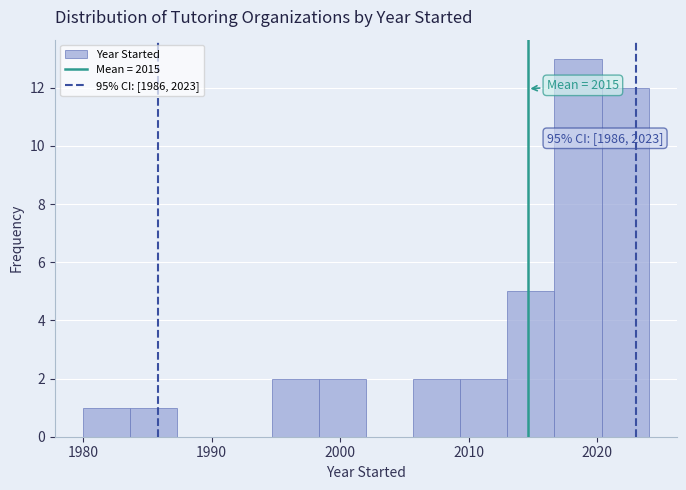

Around what value on the x-axis is the tallest bar? Give the approximate position of its centre, as read against the axis.

2019